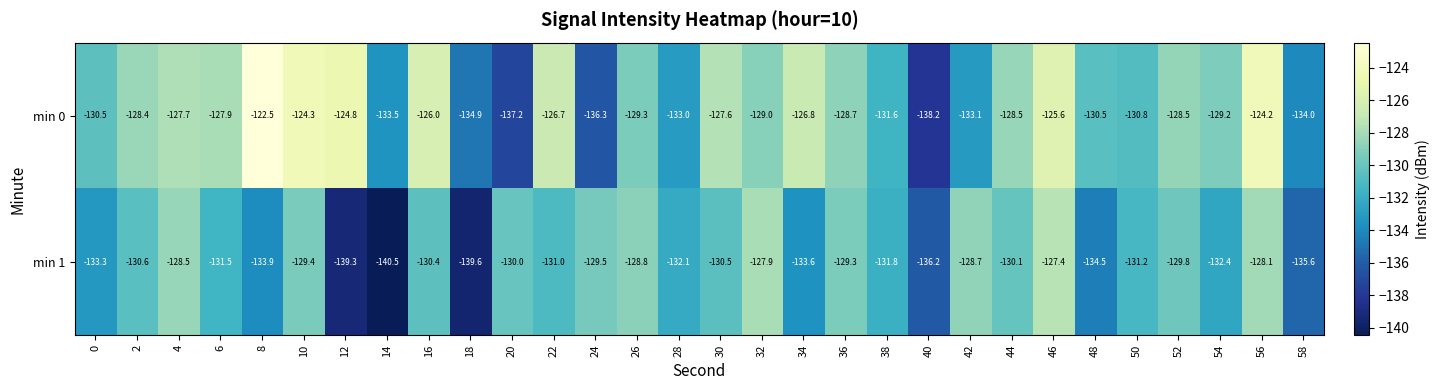

How many series are shown in this chart?

2